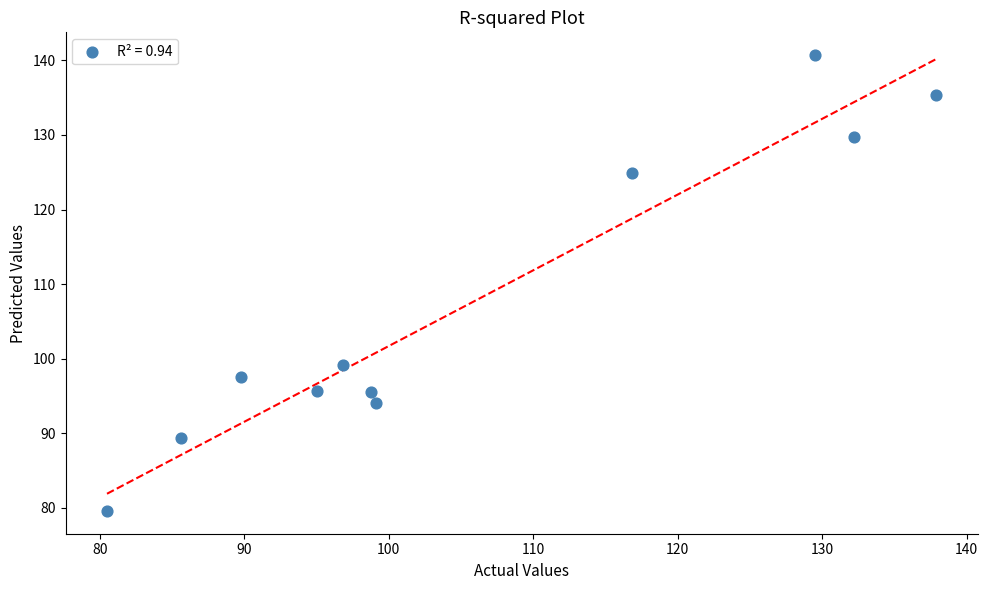

What Y value in the scatter plot is closest to 110?

99.2